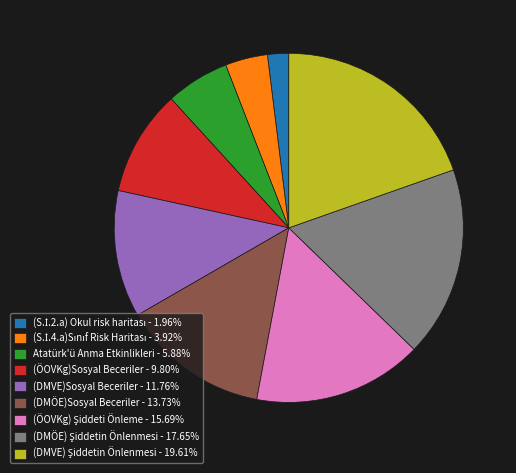

Is there any slice that represents more than half of the pie?

No